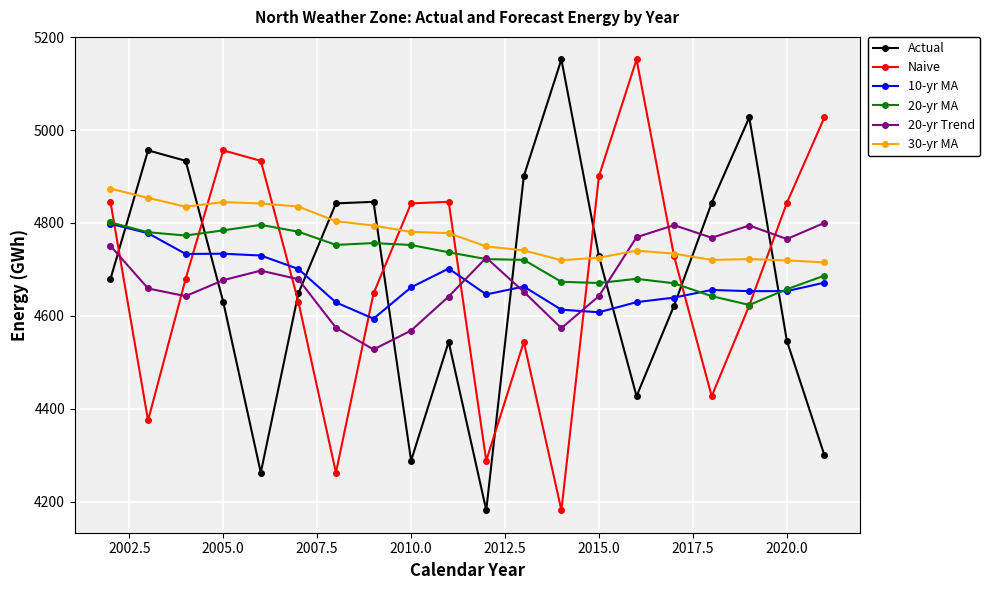

What is the maximum value shown in the chart?

5152.1